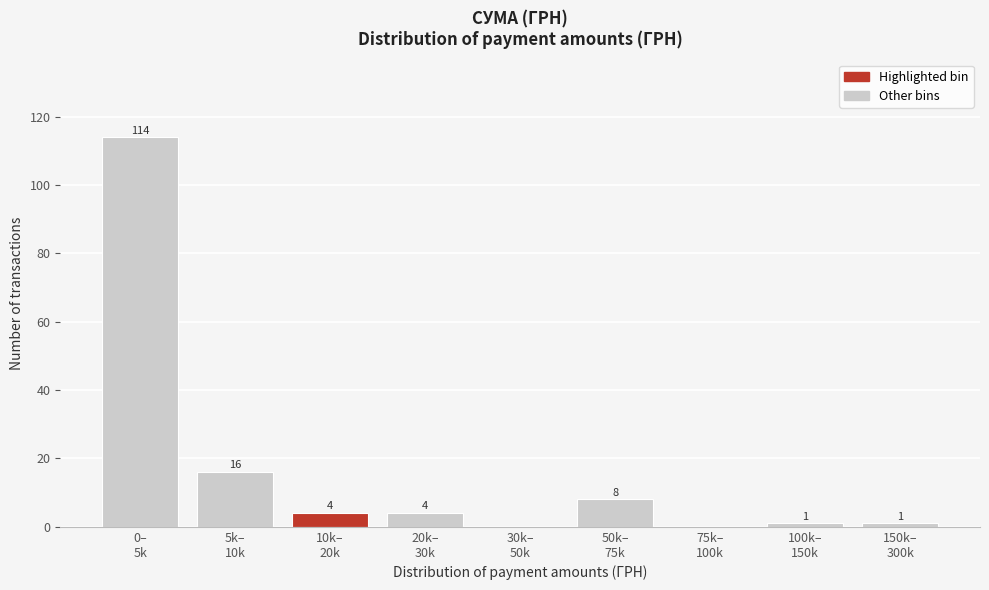

What is the greatest value displayed?

114